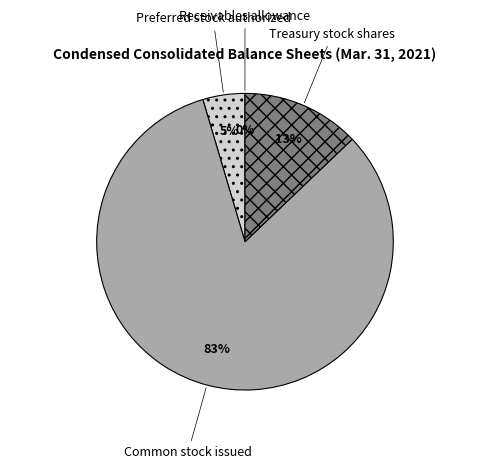

Between Preferred stock authorized and Common stock issued, which is larger?

Common stock issued